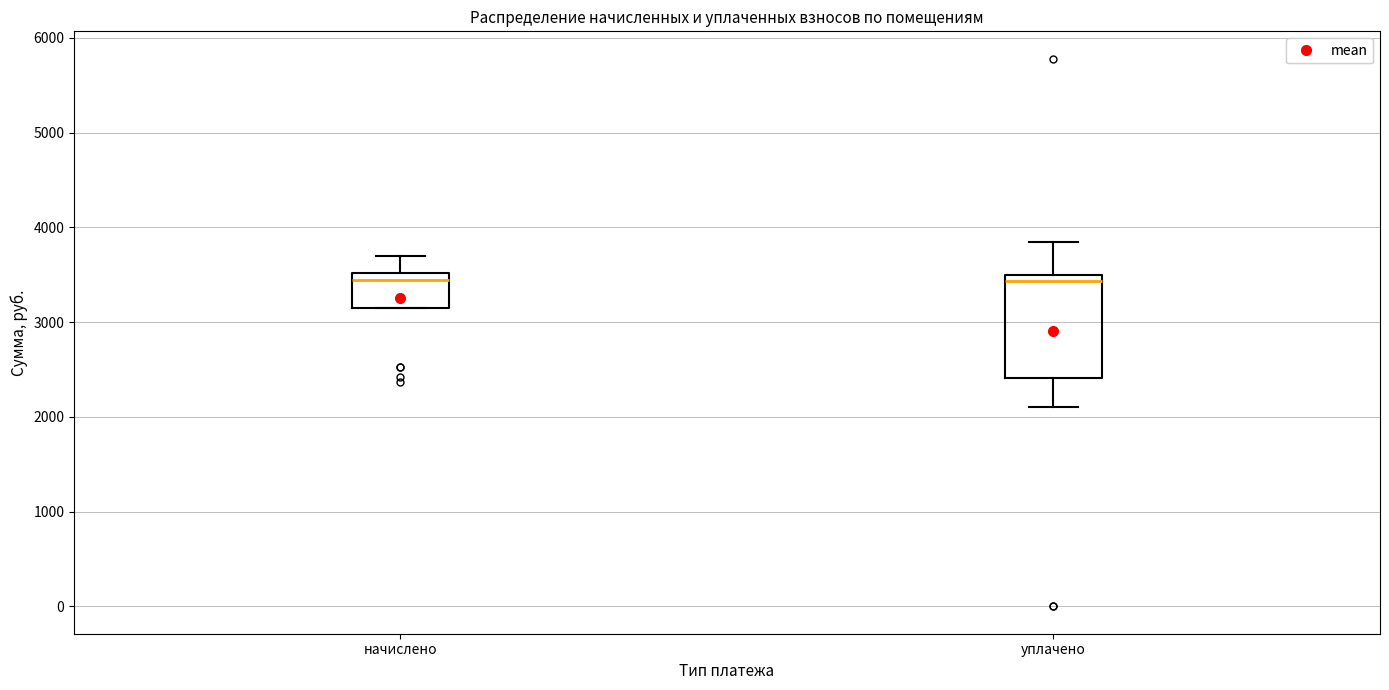

Reading left to right, transcribe this box plot: for each box, give where its median line is, the range the box spans, and where its two whiskers end, as read against the y-axis. The values are not printed on the chart, so give them approximately, as read against the axis.

начислено: median 3400, box 3200 to 3500, whiskers 3200 to 3700
уплачено: median 3400, box 2400 to 3500, whiskers 2100 to 3800